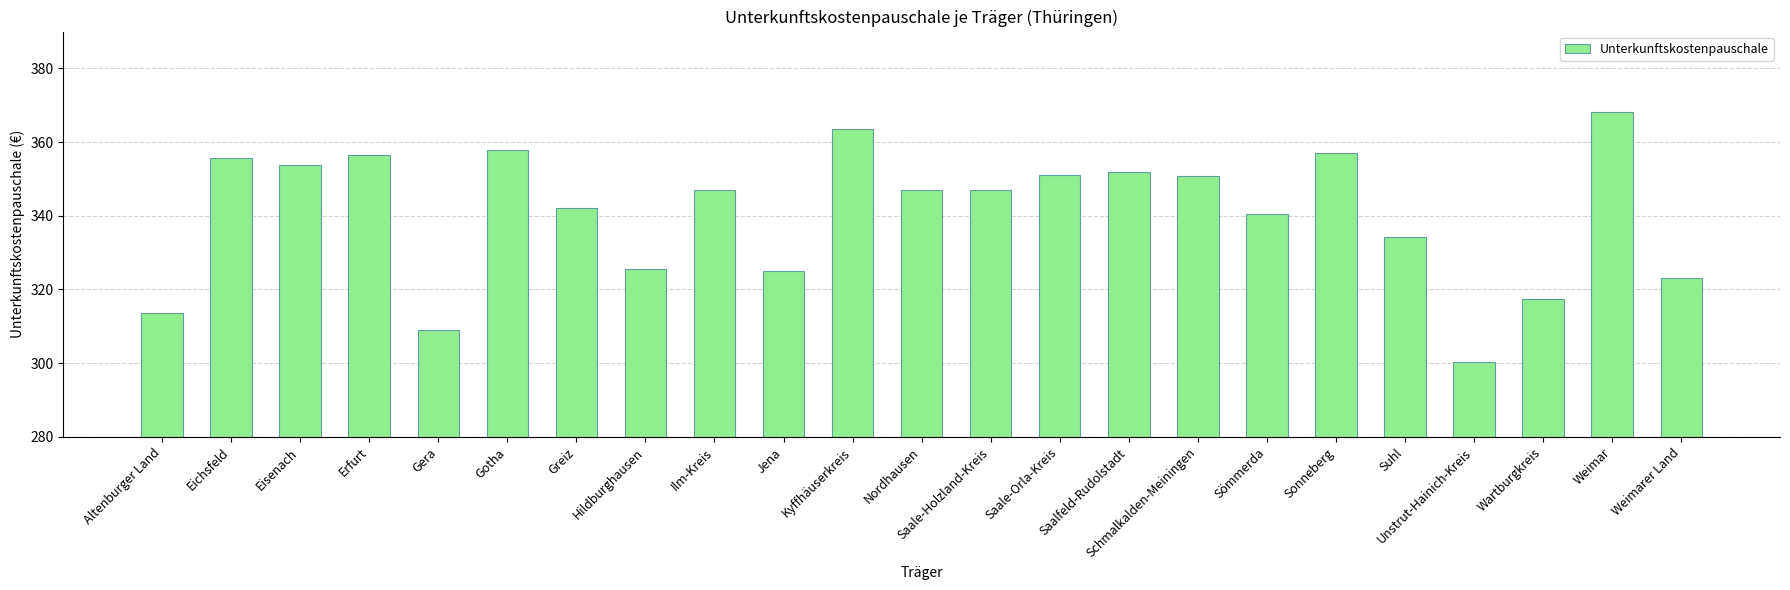

Is it true that the value at Suhl is 483.8?

False